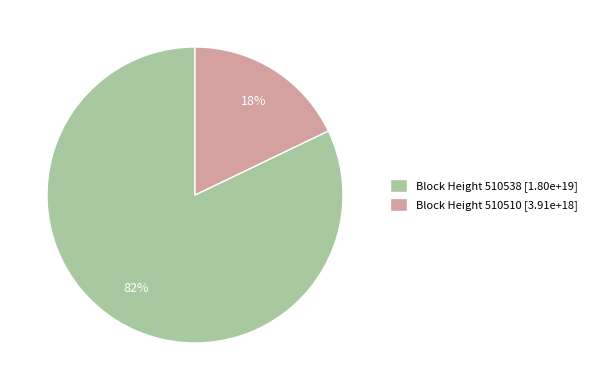

To the nearest percent, what is the average slice percentage?

50%